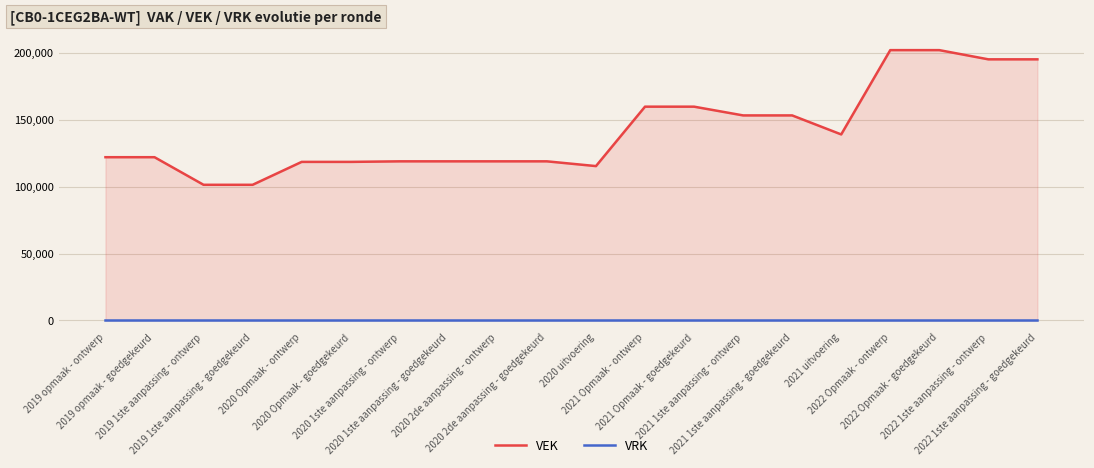

Reading right to left, extract all data points from this chart.

VEK: 2022 1ste aanpassing - goedgekeurd=195194	2022 1ste aanpassing - ontwerp=195194	2022 Opmaak - goedgekeurd=202074	2022 Opmaak - ontwerp=202074	2021 uitvoering=139061	2021 1ste aanpassing - goedgekeurd=153276	2021 1ste aanpassing - ontwerp=153276	2021 Opmaak - goedgekeurd=159813	2021 Opmaak - ontwerp=159813	2020 uitvoering=115388	2020 2de aanpassing - goedgekeurd=118942	2020 2de aanpassing - ontwerp=118942	2020 1ste aanpassing - goedgekeurd=118942	2020 1ste aanpassing - ontwerp=118942	2020 Opmaak - goedgekeurd=118530	2020 Opmaak - ontwerp=118530	2019 1ste aanpassing - goedgekeurd=101405	2019 1ste aanpassing - ontwerp=101405	2019 opmaak - goedgekeurd=122035	2019 opmaak - ontwerp=122035
VRK: 2022 1ste aanpassing - goedgekeurd=0	2022 1ste aanpassing - ontwerp=0	2022 Opmaak - goedgekeurd=0	2022 Opmaak - ontwerp=0	2021 uitvoering=0	2021 1ste aanpassing - goedgekeurd=0	2021 1ste aanpassing - ontwerp=0	2021 Opmaak - goedgekeurd=0	2021 Opmaak - ontwerp=0	2020 uitvoering=0	2020 2de aanpassing - goedgekeurd=0	2020 2de aanpassing - ontwerp=0	2020 1ste aanpassing - goedgekeurd=0	2020 1ste aanpassing - ontwerp=0	2020 Opmaak - goedgekeurd=0	2020 Opmaak - ontwerp=0	2019 1ste aanpassing - goedgekeurd=0	2019 1ste aanpassing - ontwerp=0	2019 opmaak - goedgekeurd=0	2019 opmaak - ontwerp=0